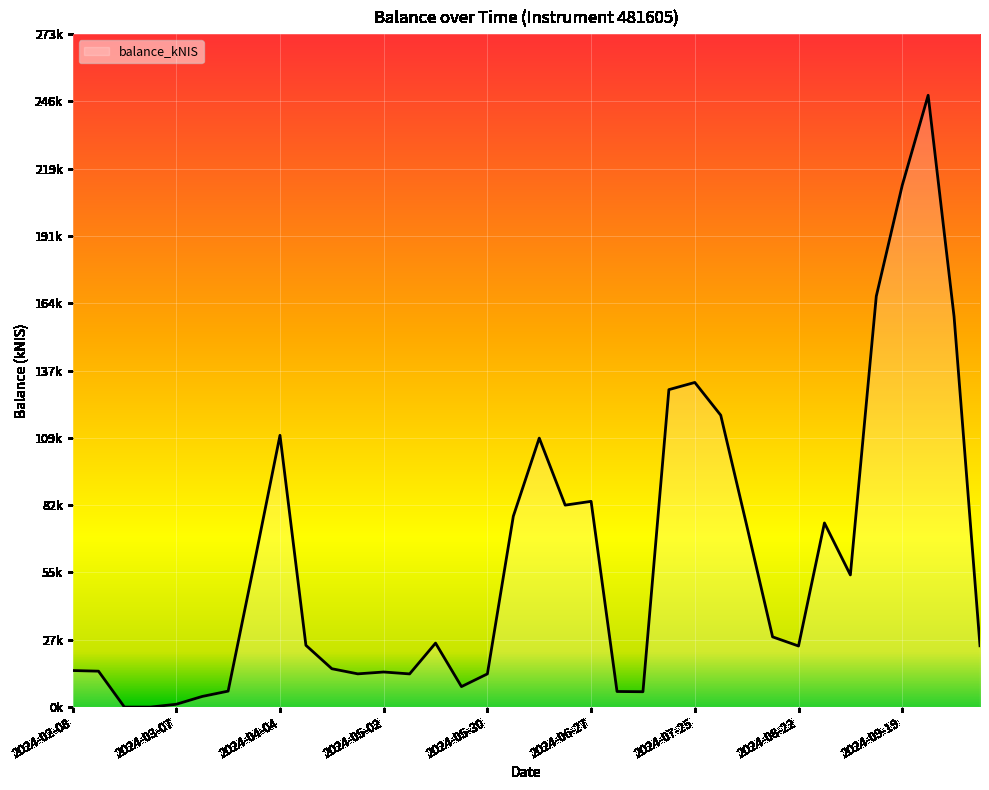

What is the difference between the second highest and second lowest values?

211972.3